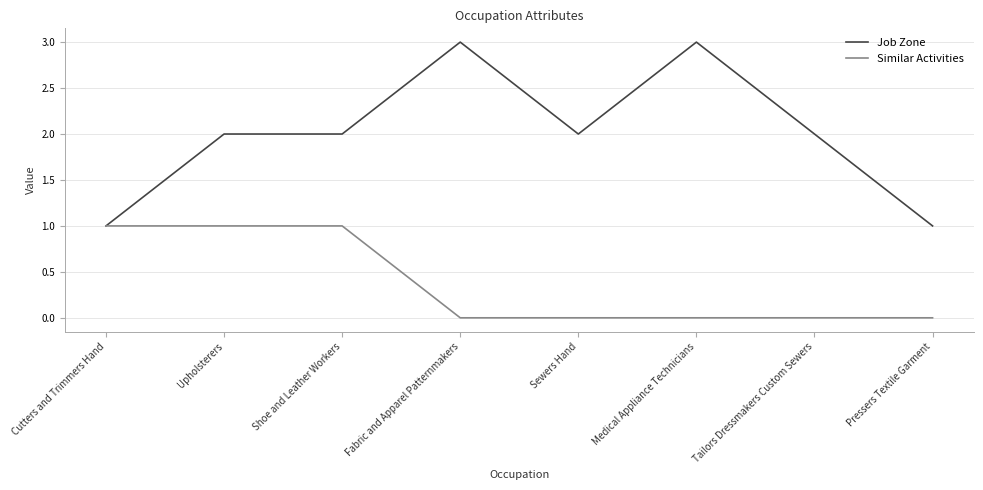

List the series in order of their peak value, highest first.

Job Zone, Similar Activities